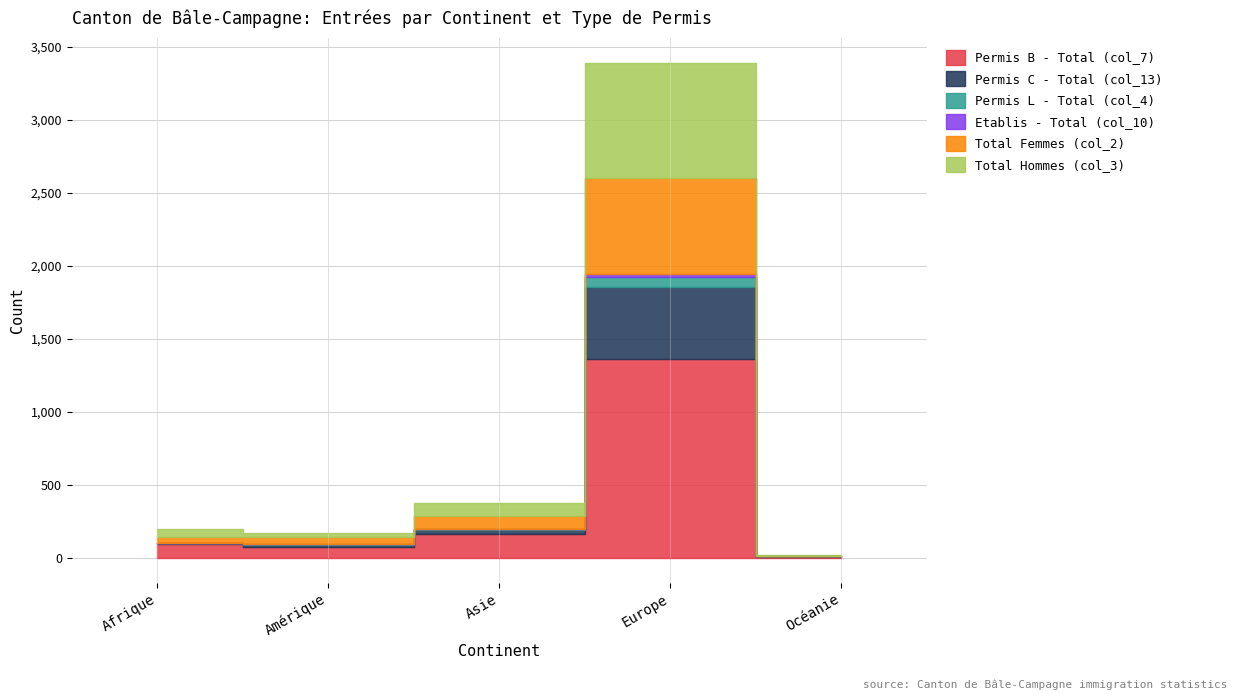

What is the spread (max minus min) of values at Europe?

1341